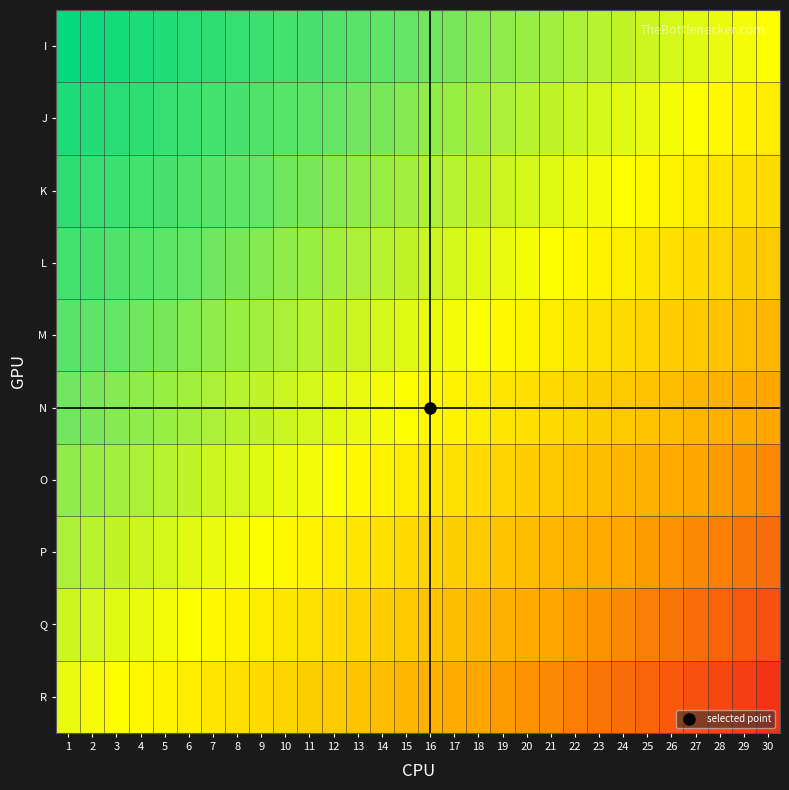

Reading left to right, list all the values displayed in this chart.

I: 1=1.0	2=0.9	3=0.9	4=0.9	5=0.8	6=0.8	7=0.8	8=0.7	9=0.7	10=0.7	11=0.6	12=0.6	13=0.6	14=0.5	15=0.5	16=0.5	17=0.4	18=0.4	19=0.4	20=0.3	21=0.3	22=0.3	23=0.2	24=0.2	25=0.2	26=0.1	27=0.1	28=0.1	29=0.0	30=0.0
J: 1=0.9	2=0.8	3=0.8	4=0.8	5=0.7	6=0.7	7=0.7	8=0.6	9=0.6	10=0.6	11=0.5	12=0.5	13=0.5	14=0.4	15=0.4	16=0.4	17=0.3	18=0.3	19=0.3	20=0.2	21=0.2	22=0.2	23=0.1	24=0.1	25=0.1	26=0.0	27=0.0	28=-0.0	29=-0.1	30=-0.1
K: 1=0.8	2=0.7	3=0.7	4=0.7	5=0.6	6=0.6	7=0.6	8=0.5	9=0.5	10=0.5	11=0.4	12=0.4	13=0.4	14=0.3	15=0.3	16=0.3	17=0.2	18=0.2	19=0.2	20=0.1	21=0.1	22=0.1	23=0.0	24=0.0	25=-0.0	26=-0.1	27=-0.1	28=-0.1	29=-0.2	30=-0.2
L: 1=0.7	2=0.6	3=0.6	4=0.6	5=0.5	6=0.5	7=0.5	8=0.4	9=0.4	10=0.4	11=0.3	12=0.3	13=0.3	14=0.2	15=0.2	16=0.2	17=0.1	18=0.1	19=0.1	20=0.0	21=0.0	22=-0.0	23=-0.1	24=-0.1	25=-0.1	26=-0.2	27=-0.2	28=-0.2	29=-0.3	30=-0.3
M: 1=0.6	2=0.5	3=0.5	4=0.5	5=0.4	6=0.4	7=0.4	8=0.3	9=0.3	10=0.3	11=0.2	12=0.2	13=0.2	14=0.1	15=0.1	16=0.1	17=0.0	18=0.0	19=-0.0	20=-0.1	21=-0.1	22=-0.1	23=-0.2	24=-0.2	25=-0.2	26=-0.3	27=-0.3	28=-0.3	29=-0.4	30=-0.4
N: 1=0.5	2=0.4	3=0.4	4=0.4	5=0.3	6=0.3	7=0.3	8=0.2	9=0.2	10=0.2	11=0.1	12=0.1	13=0.1	14=0.0	15=0.0	16=-0.0	17=-0.1	18=-0.1	19=-0.1	20=-0.2	21=-0.2	22=-0.2	23=-0.3	24=-0.3	25=-0.3	26=-0.4	27=-0.4	28=-0.4	29=-0.5	30=-0.5
O: 1=0.4	2=0.3	3=0.3	4=0.3	5=0.2	6=0.2	7=0.2	8=0.1	9=0.1	10=0.1	11=0.0	12=0.0	13=-0.0	14=-0.1	15=-0.1	16=-0.1	17=-0.2	18=-0.2	19=-0.2	20=-0.3	21=-0.3	22=-0.3	23=-0.4	24=-0.4	25=-0.4	26=-0.5	27=-0.5	28=-0.5	29=-0.6	30=-0.6
P: 1=0.3	2=0.2	3=0.2	4=0.2	5=0.1	6=0.1	7=0.1	8=0.0	9=0.0	10=-0.0	11=-0.1	12=-0.1	13=-0.1	14=-0.2	15=-0.2	16=-0.2	17=-0.3	18=-0.3	19=-0.3	20=-0.4	21=-0.4	22=-0.4	23=-0.5	24=-0.5	25=-0.5	26=-0.6	27=-0.6	28=-0.6	29=-0.7	30=-0.7
Q: 1=0.2	2=0.1	3=0.1	4=0.1	5=0.0	6=0.0	7=-0.0	8=-0.1	9=-0.1	10=-0.1	11=-0.2	12=-0.2	13=-0.2	14=-0.3	15=-0.3	16=-0.3	17=-0.4	18=-0.4	19=-0.4	20=-0.5	21=-0.5	22=-0.5	23=-0.6	24=-0.6	25=-0.6	26=-0.7	27=-0.7	28=-0.7	29=-0.8	30=-0.8
R: 1=0.1	2=0.0	3=0.0	4=-0.0	5=-0.1	6=-0.1	7=-0.1	8=-0.2	9=-0.2	10=-0.2	11=-0.3	12=-0.3	13=-0.3	14=-0.4	15=-0.4	16=-0.4	17=-0.5	18=-0.5	19=-0.5	20=-0.6	21=-0.6	22=-0.6	23=-0.7	24=-0.7	25=-0.7	26=-0.8	27=-0.8	28=-0.8	29=-0.9	30=-0.9